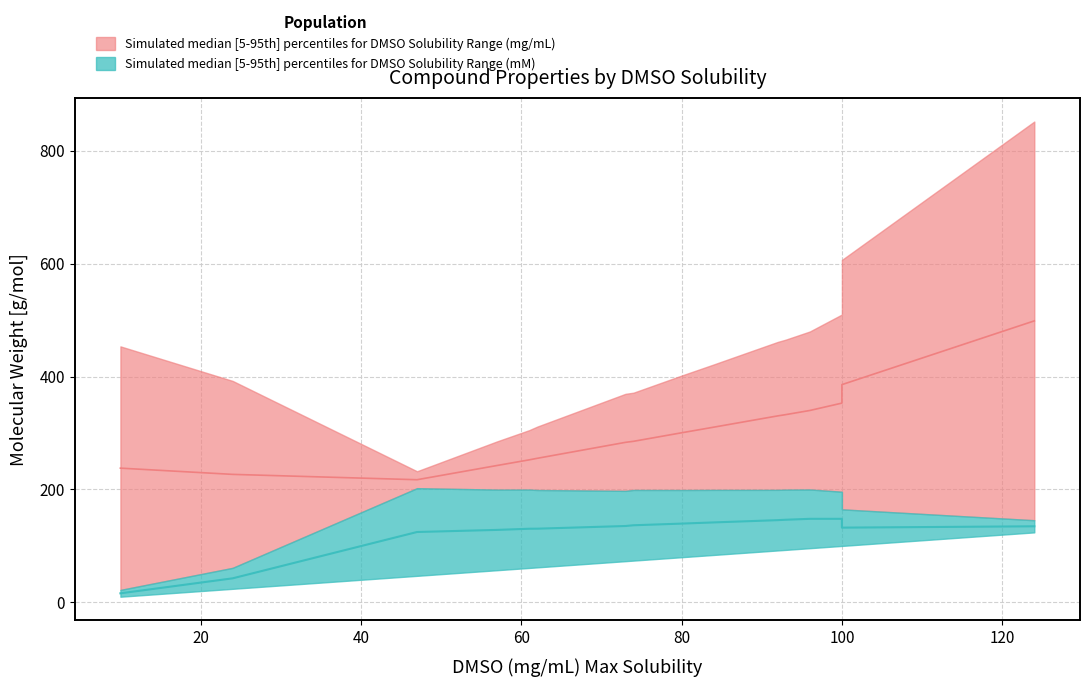

True or false: DMSO_mM_upper and M.w._lower intersect in this chart.

False